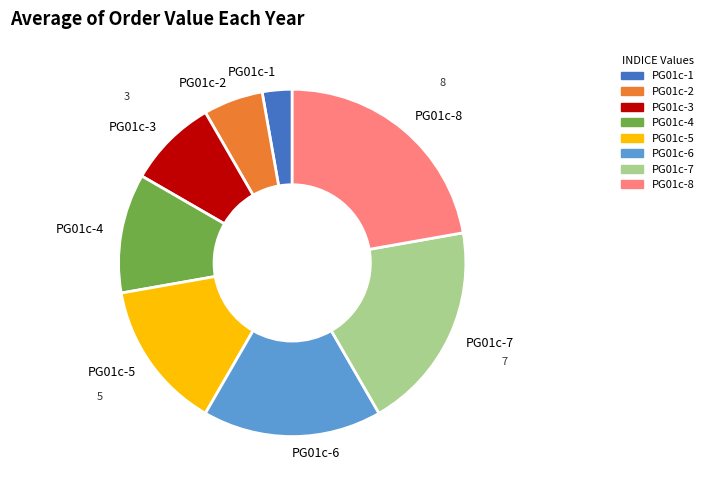

Is PG01c-6 the majority of the pie?

No